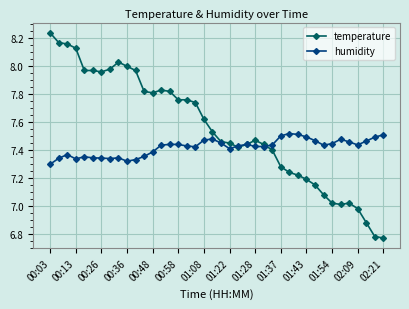

True or false: temperature has more than 2 points higher than both neighbors.

True